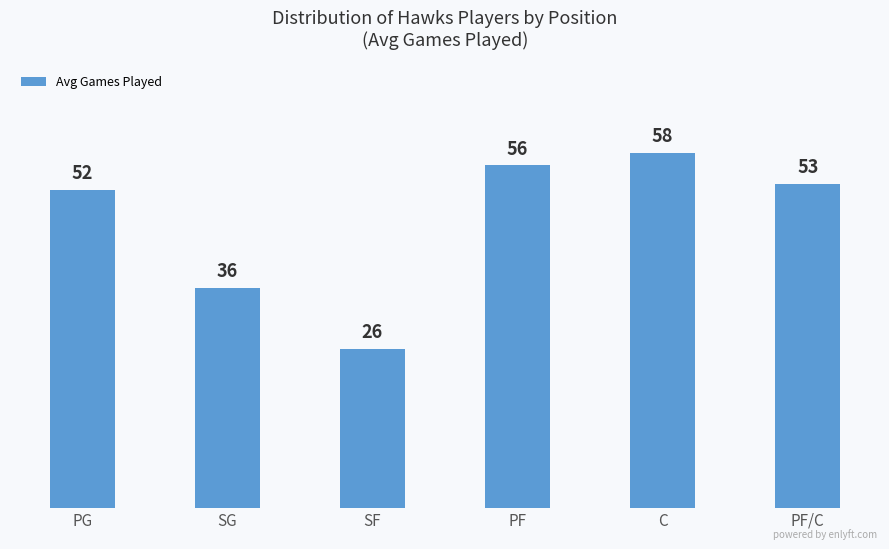

What is the label of the 1st bar from the right?

PF/C